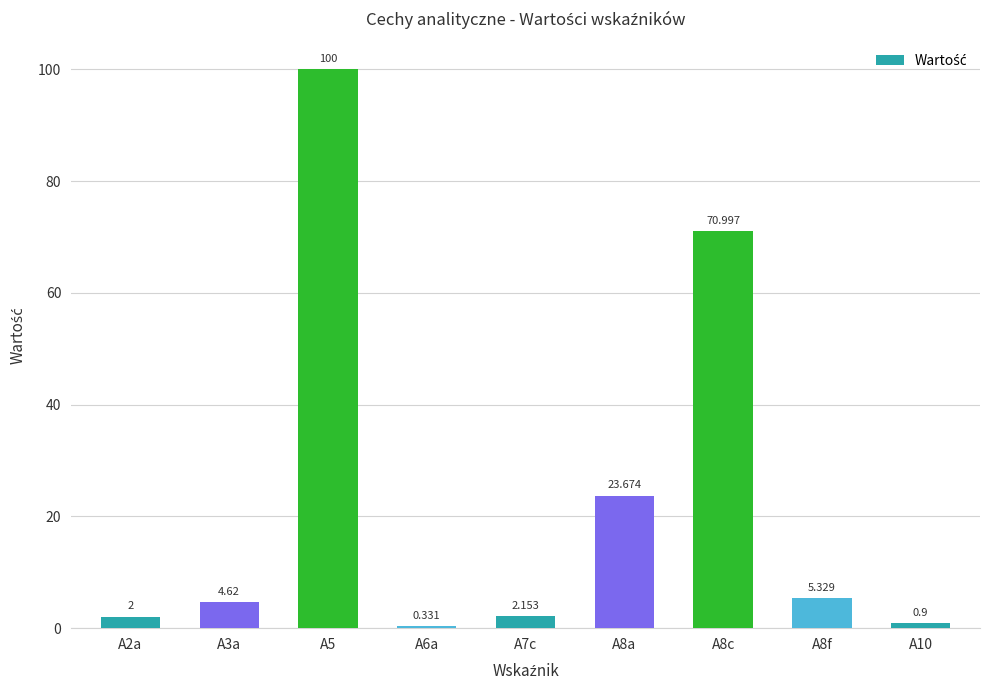

What is the value of the 2nd bar from the left?

4.6